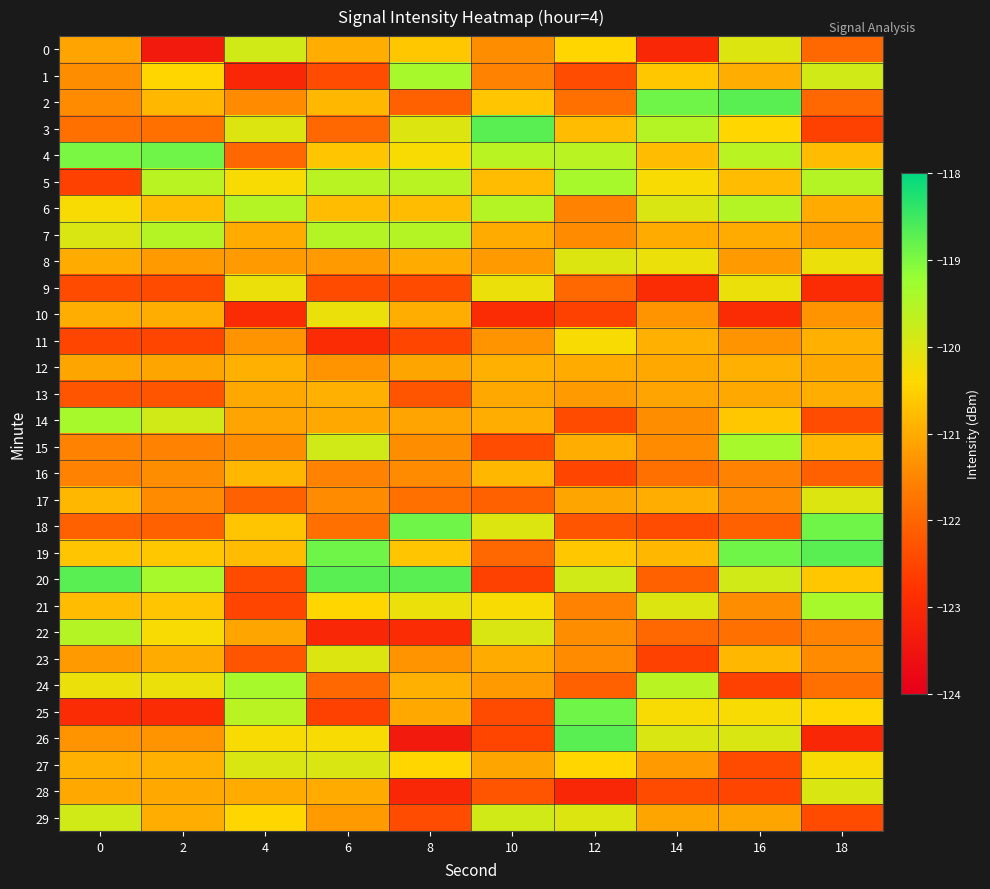

Which series has the largest total across all categories?

4